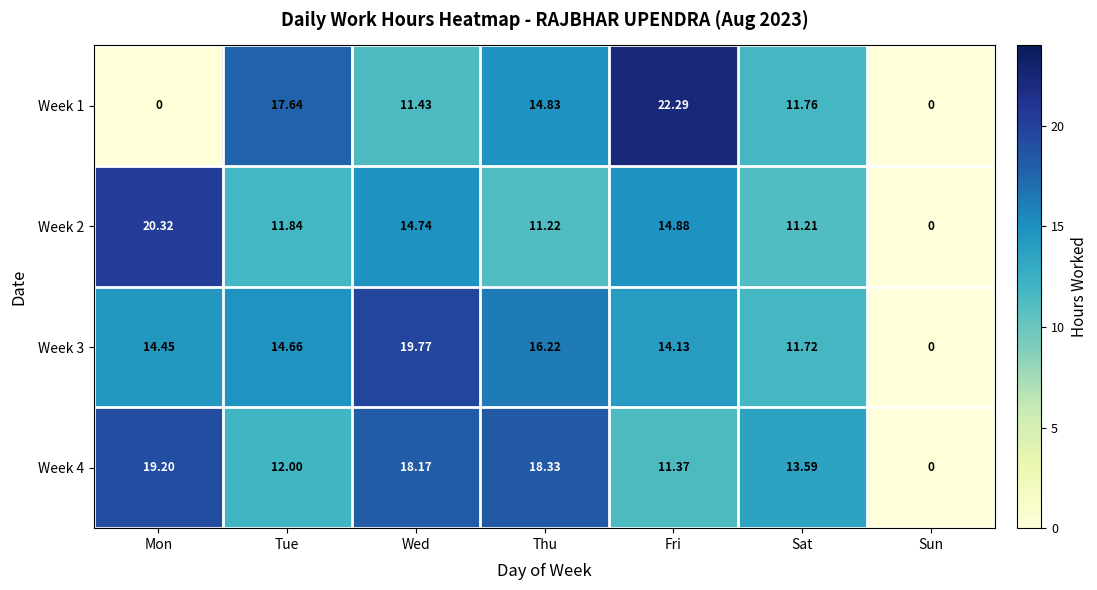

Which category has the lowest value in the Week 2 series?

Sun